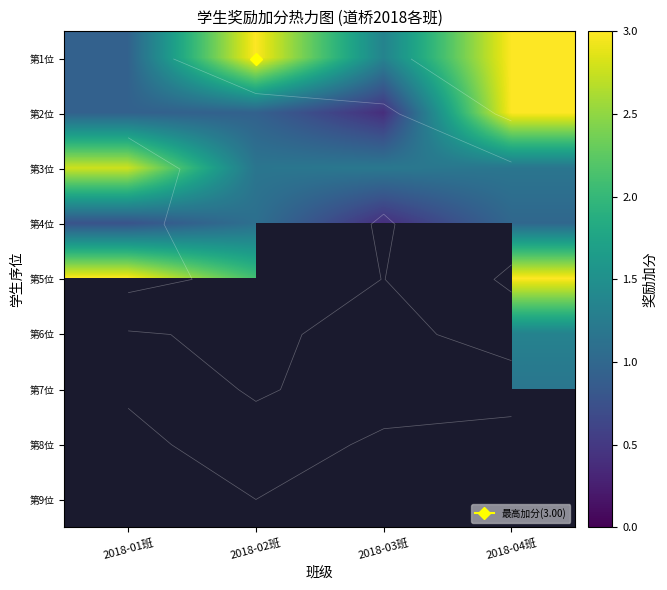

List the series in order of their overall mean, lowest first.

第4位, 第2位, 第3位, 第1位, 第5位, 第6位, 第7位, 第8位, 第9位